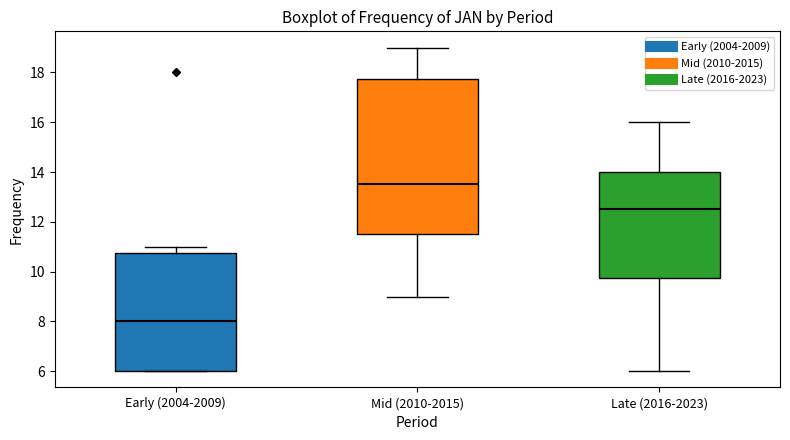

Reading left to right, read every box against the y-axis: the position of its median line, the range the box covers, and the ends of its whiskers. The values are not printed on the chart, so give them approximately, as read against the axis.

Early (2004-2009): median 8.0, box 6.0 to 10.8, whiskers 6.0 to 11.0
Mid (2010-2015): median 13.6, box 11.6 to 17.8, whiskers 9.0 to 19.0
Late (2016-2023): median 12.6, box 9.8 to 14.0, whiskers 6.0 to 16.0